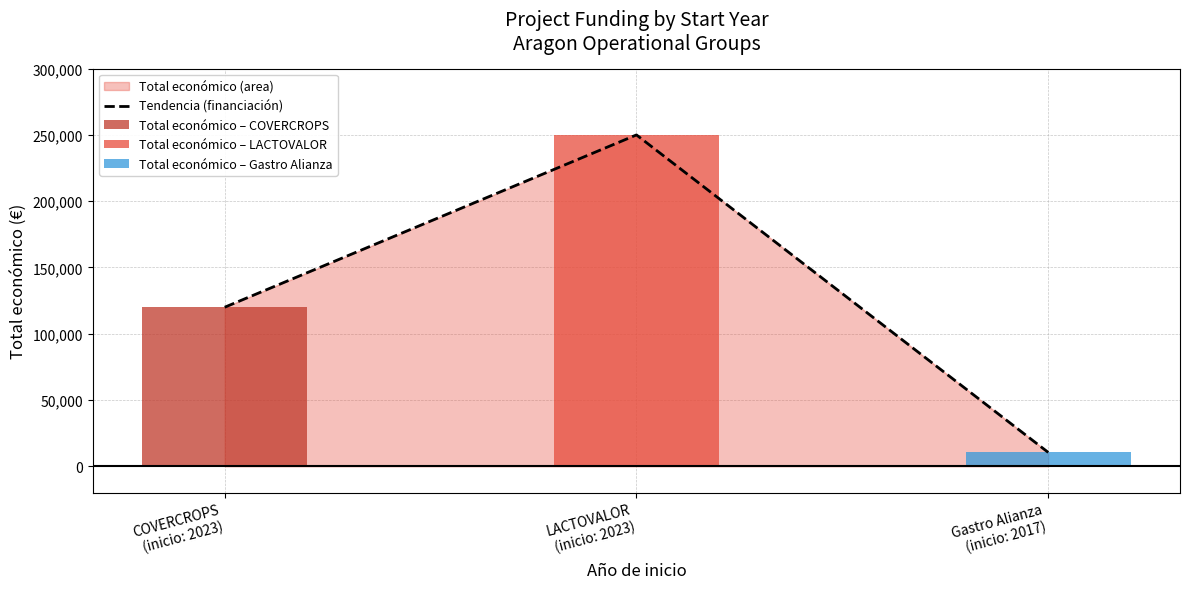

True or false: the data shows 120000 at COVERCROPS
(inicio: 2023).

True